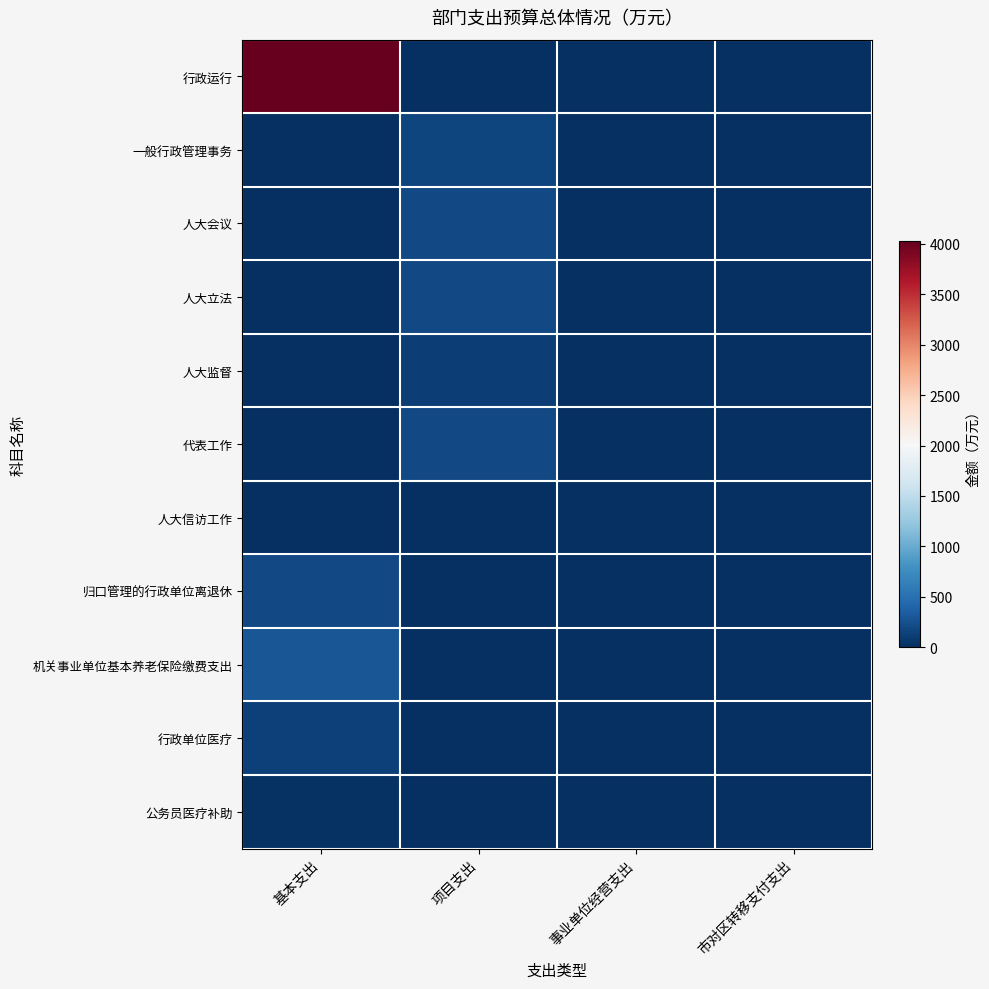

Rank the series at 项目支出 from lowest to highest value.

行政运行, 归口管理的行政单位离退休, 机关事业单位基本养老保险缴费支出, 行政单位医疗, 公务员医疗补助, 人大信访工作, 人大监督, 一般行政管理事务, 人大立法, 人大会议, 代表工作